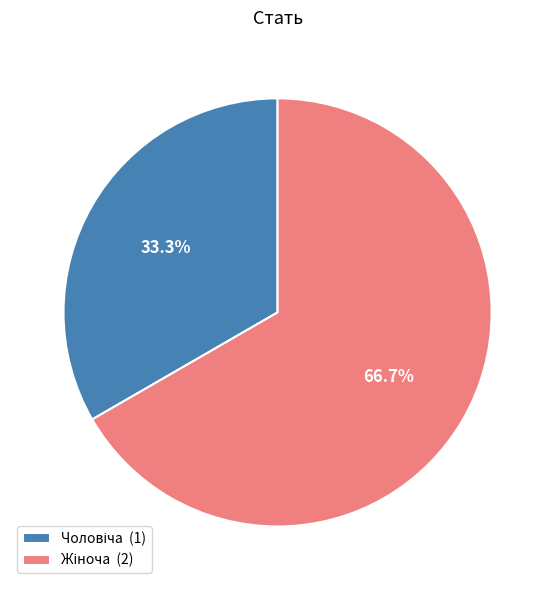

Is there any slice that represents more than half of the pie?

Yes